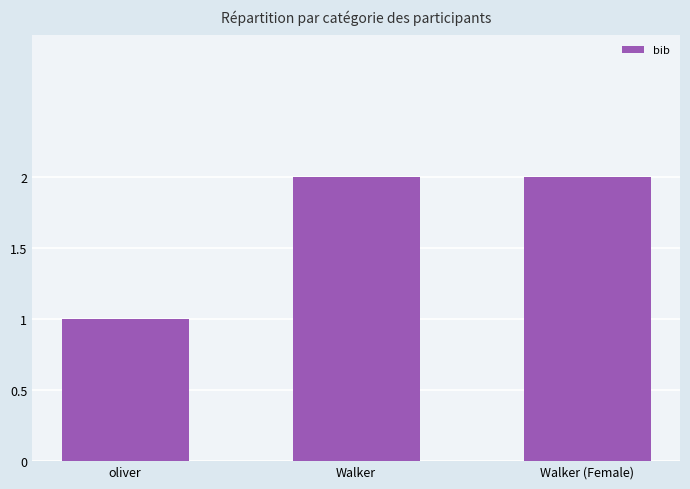

Is it true that the value at Walker is 3?

False